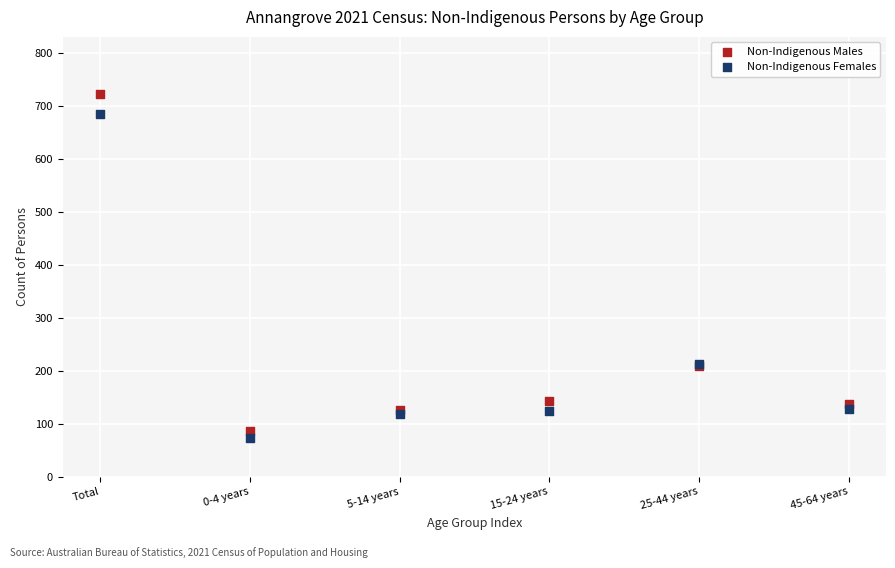

Which series has the largest Y range (max minus min)?

Non-Indigenous Males